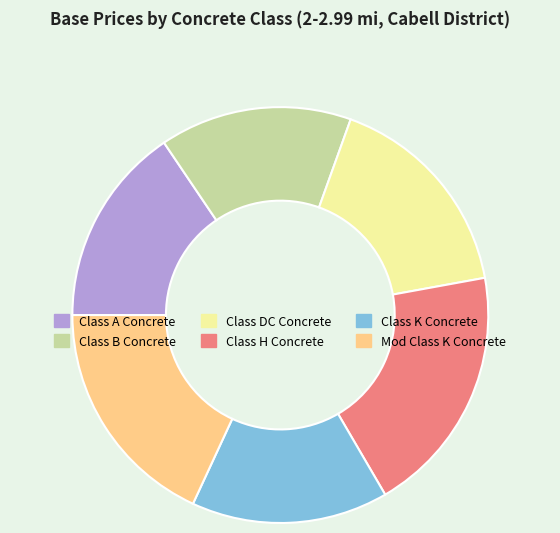

Count the number of slices in the pie.

6